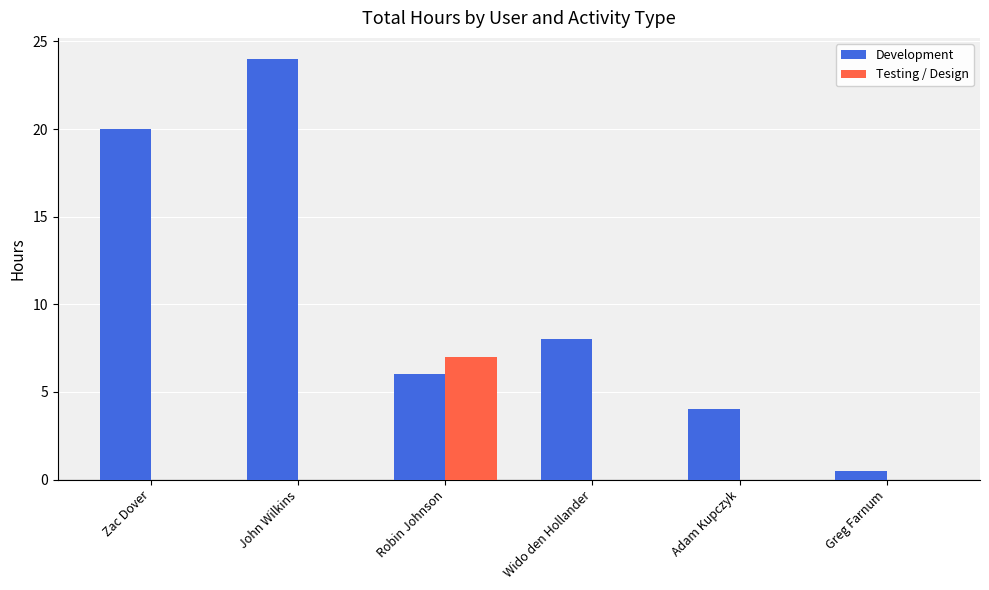

Which category has the highest value across all series?

John Wilkins